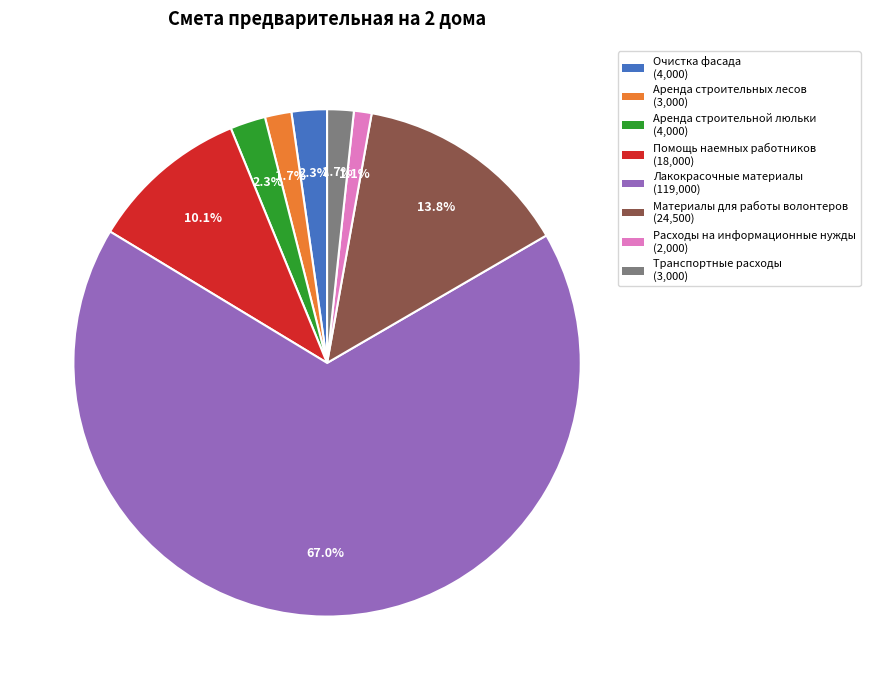

What is the largest slice in the pie chart?

Лакокрасочные материалы